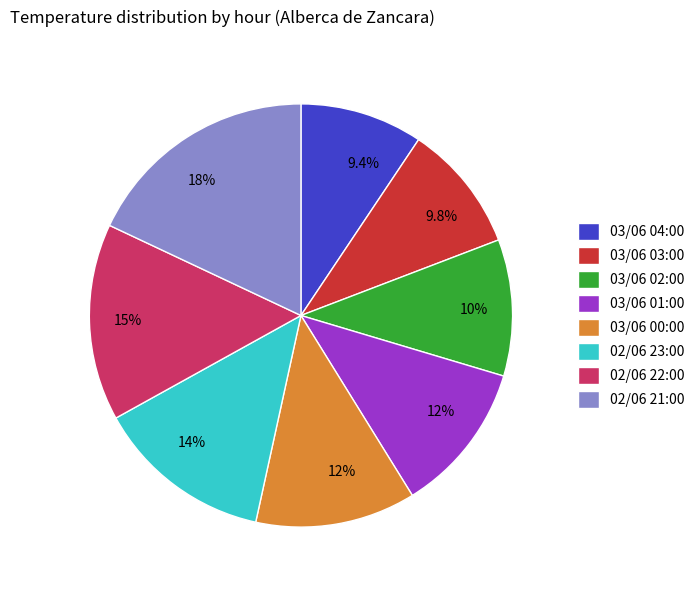

Which category has the biggest portion of the pie?

02/06 21:00